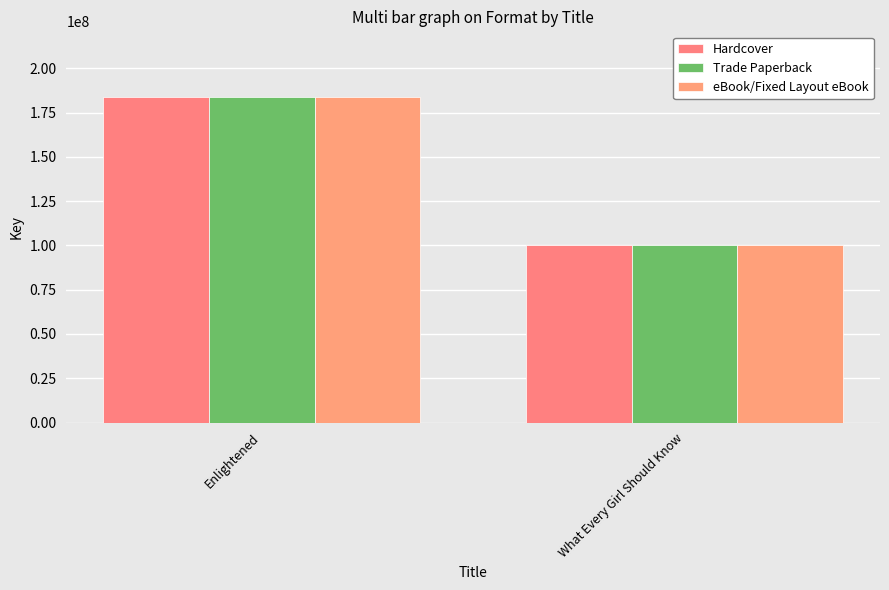

Rank the series at Enlightened from highest to lowest value.

Hardcover, Trade Paperback, eBook/Fixed Layout eBook